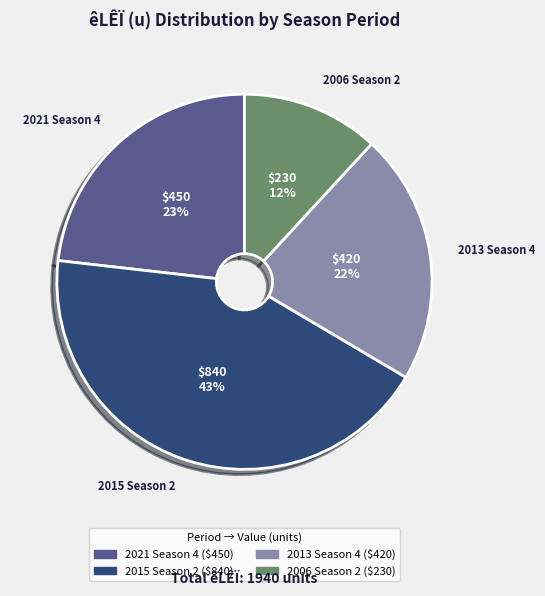

Is there a majority slice in this chart?

No